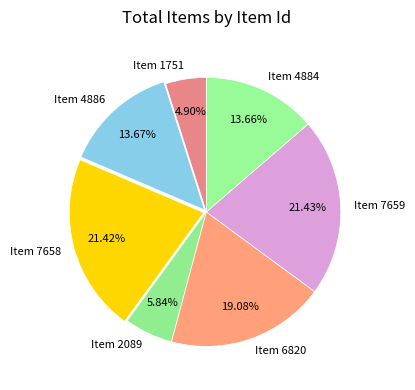

Is it true that Item 2089 is 20% of the pie?

False